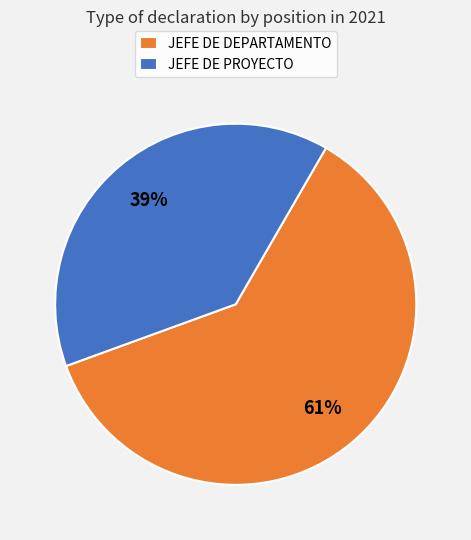

Is there a majority slice in this chart?

Yes